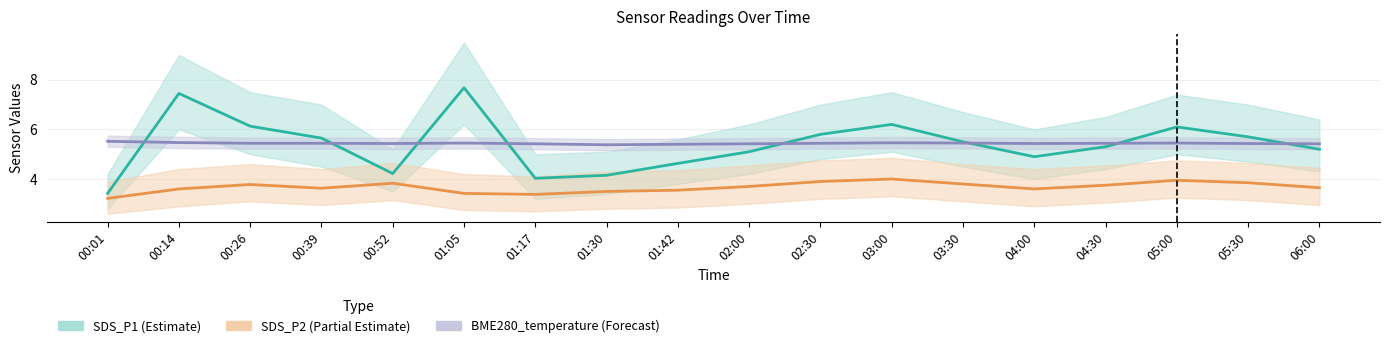

What is the highest value of the SDS_P1 (Estimate) series?

7.7